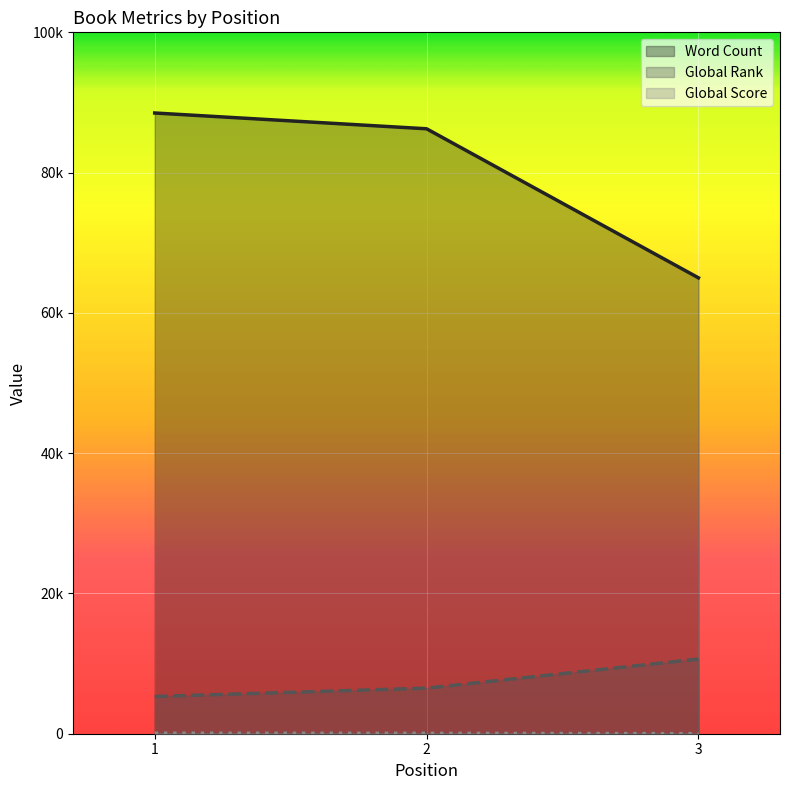

What is the maximum value shown in the chart?

88500